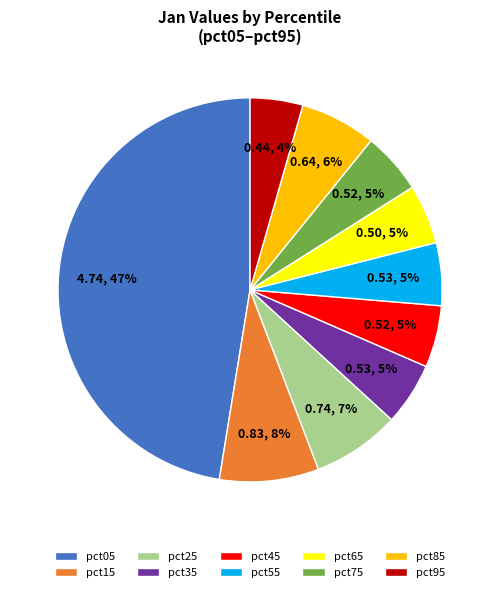

To the nearest percent, what percentage of the pie is pct25?

7%